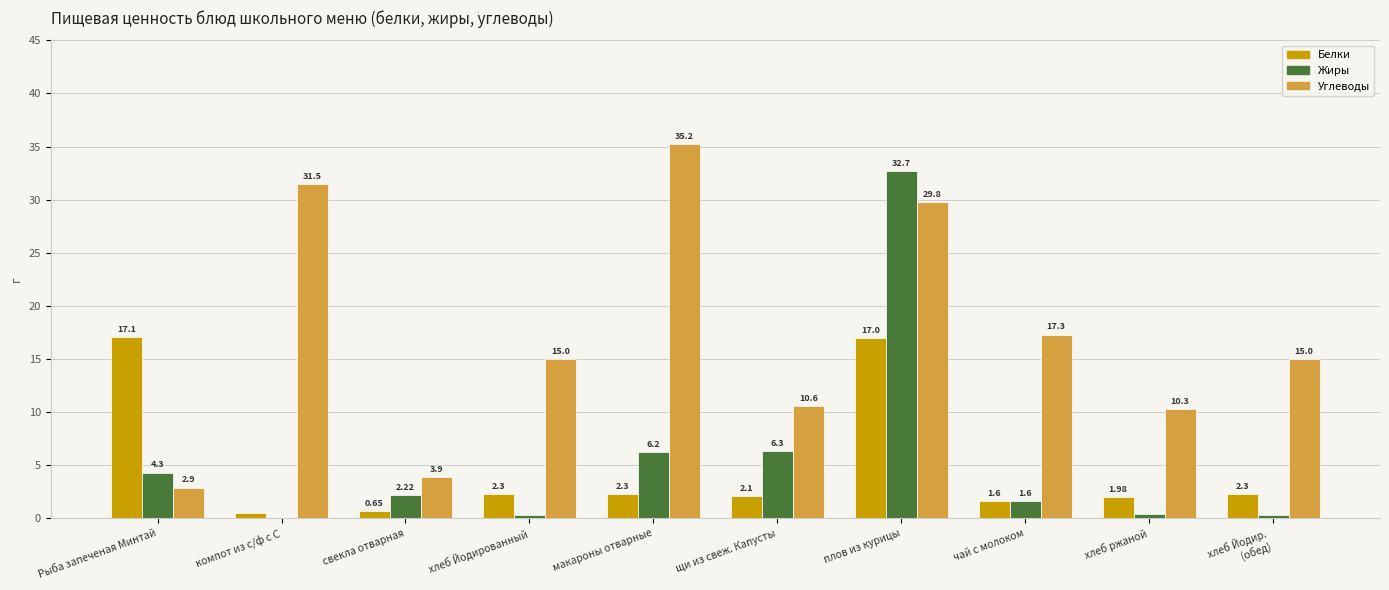

Which series changed the most between макароны отварные and хлеб ржаной?

Углеводы